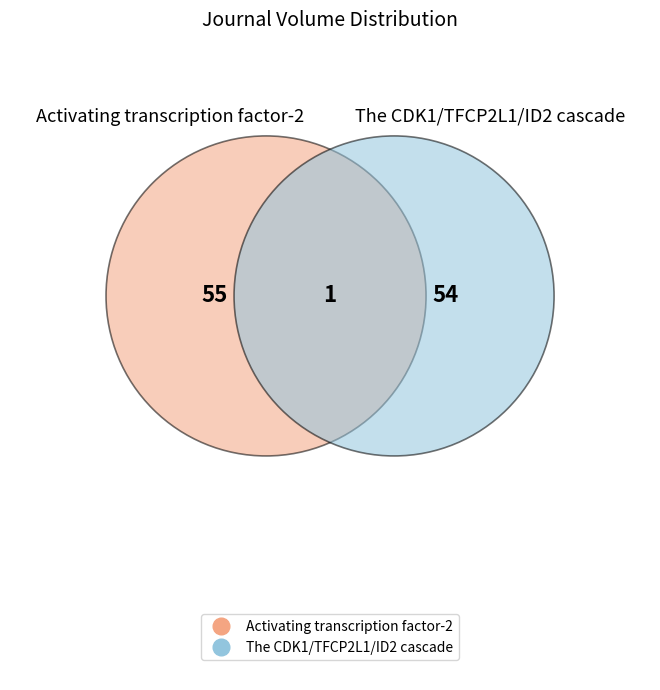

To the nearest percent, what is the difference between the The CDK1/TFCP2L1/ID2 cascade and Activating transcription factor-2 slice percentages?

1%